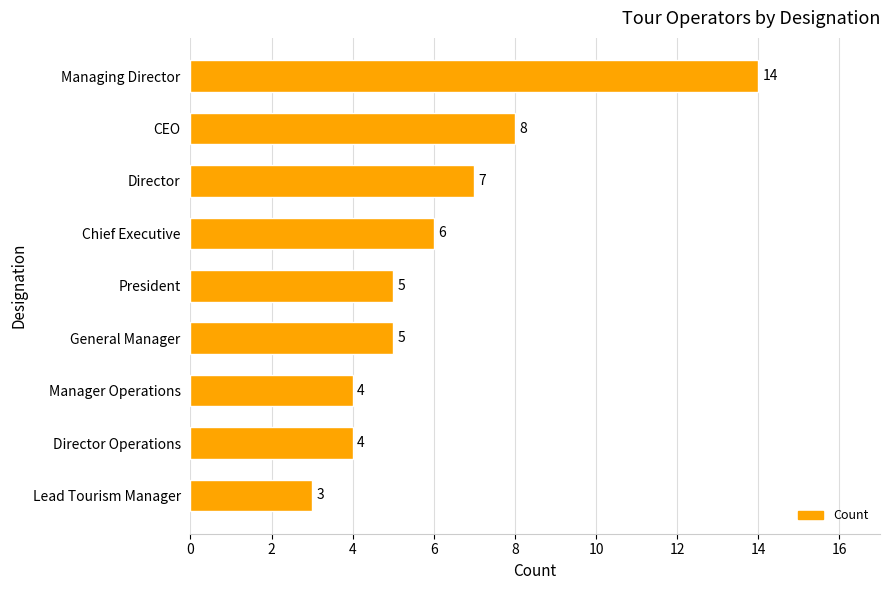

At which category does the chart reach its minimum across all series?

Lead Tourism Manager